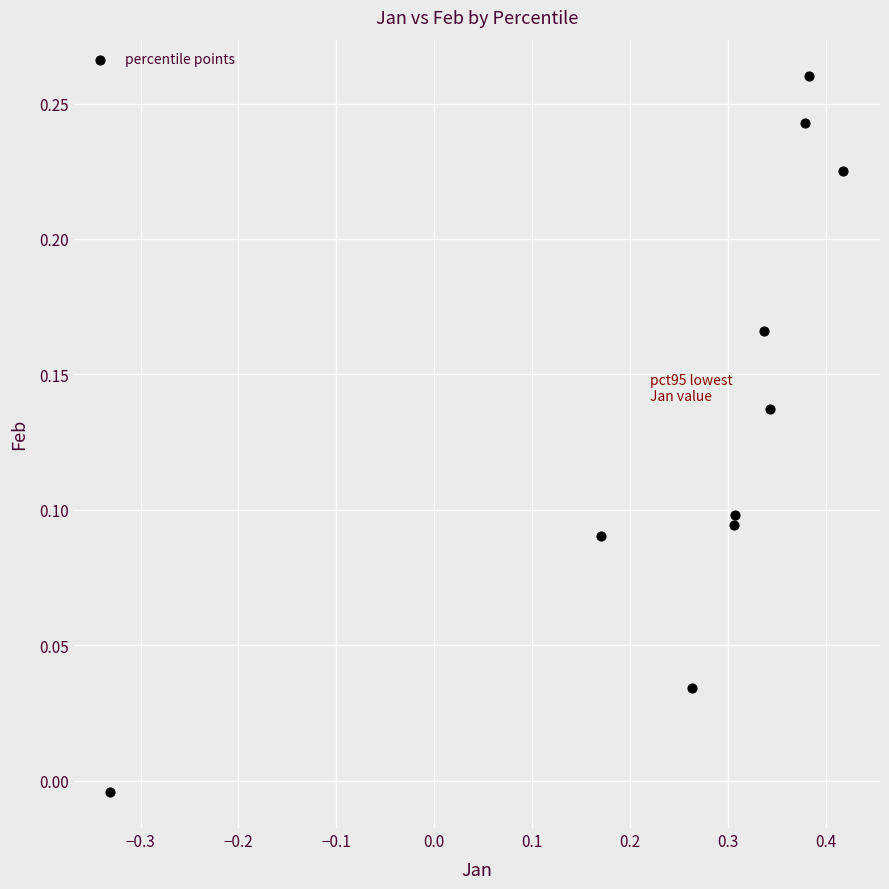

Count the number of points in this scatter plot.

10